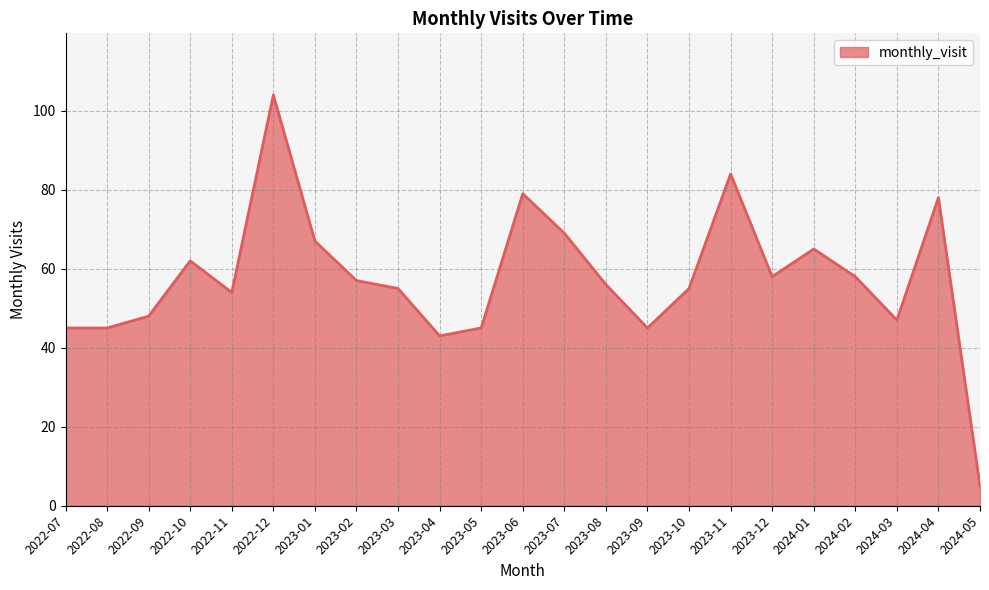

What is the sum of the values at 2023-01 and 2024-01?

132